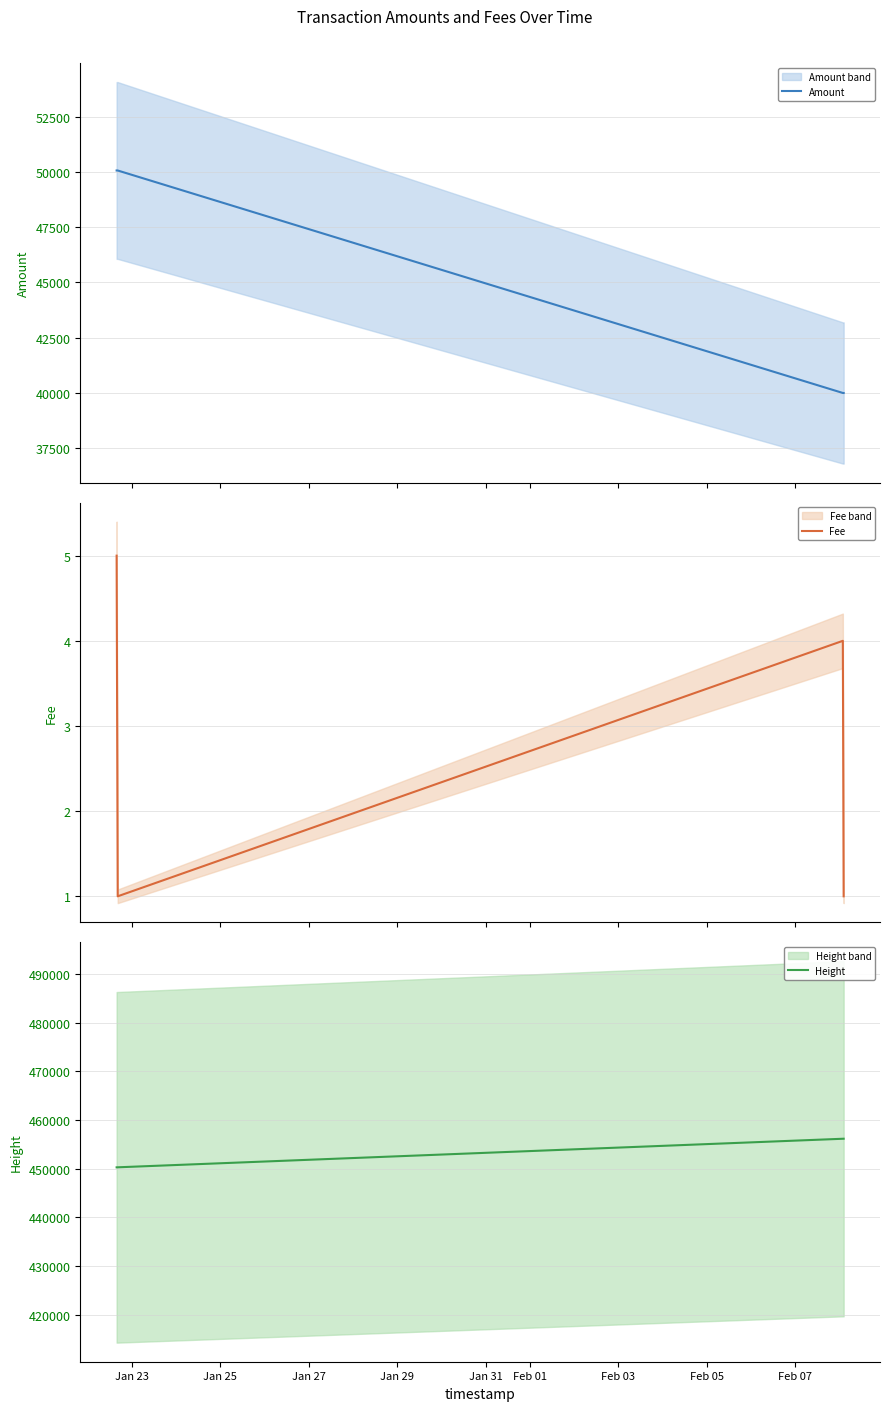

True or false: Height has more than 1 points higher than both neighbors.

False